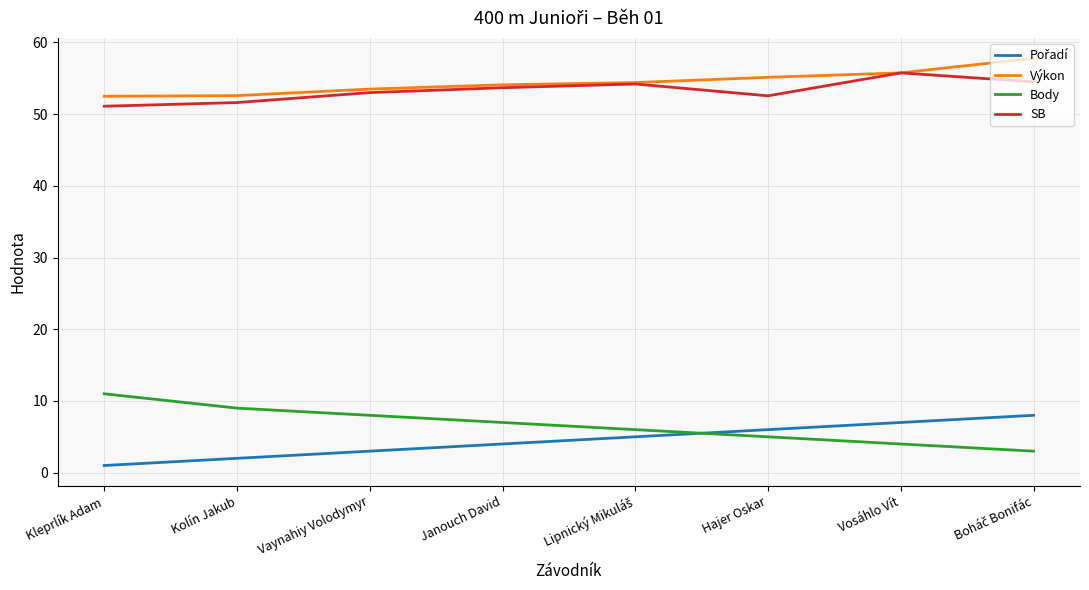

What is the total value across all series at Kolín Jakub?

115.2